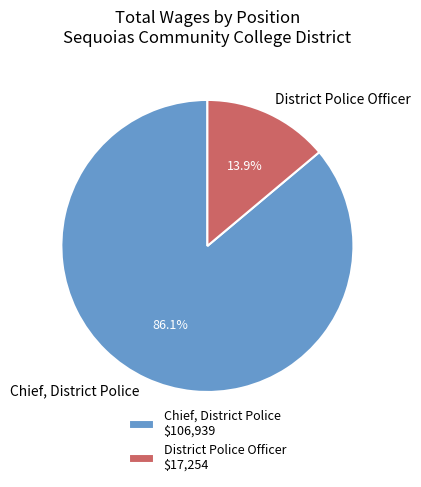

Is it true that District Police Officer is 14% of the pie?

True